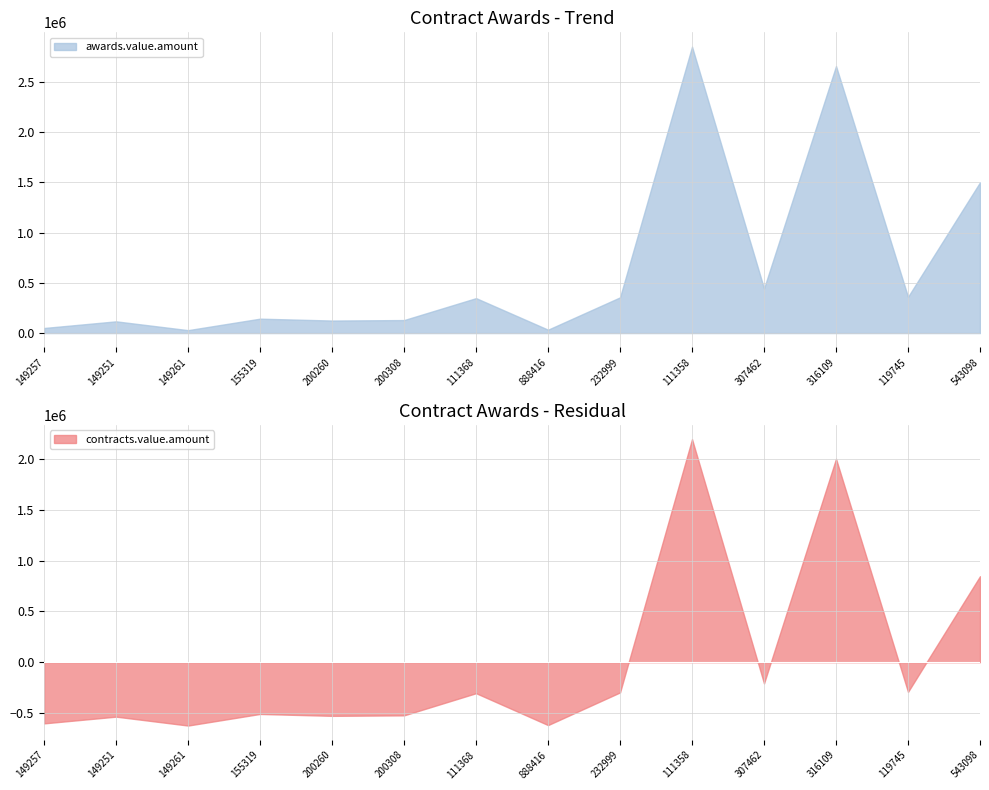

At which category does contracts.value.amount reach its first local valley?

149261